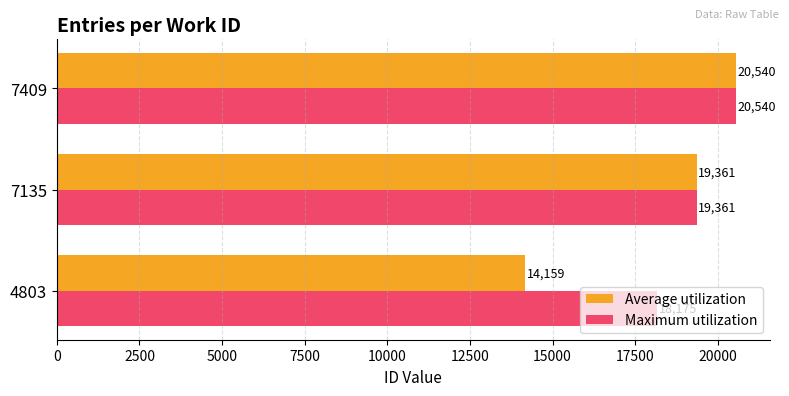

What is the difference between the maximum and minimum values in the Average utilization series?

6380.9